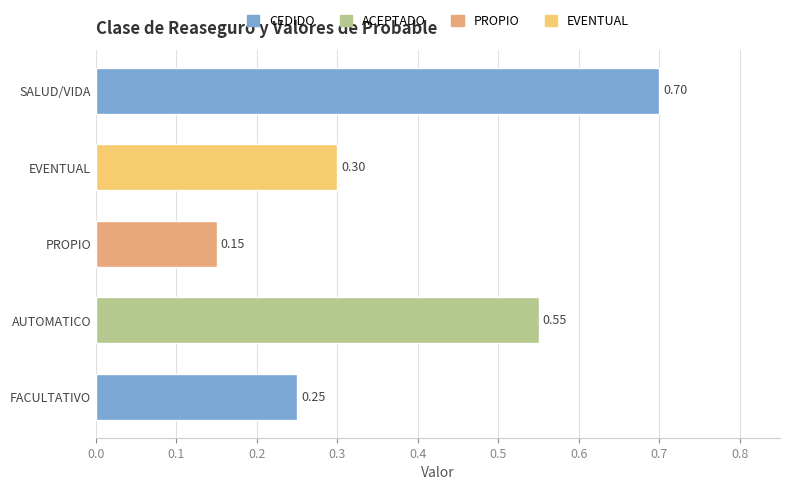

At which category does the chart reach its peak across all series?

SALUD/VIDA